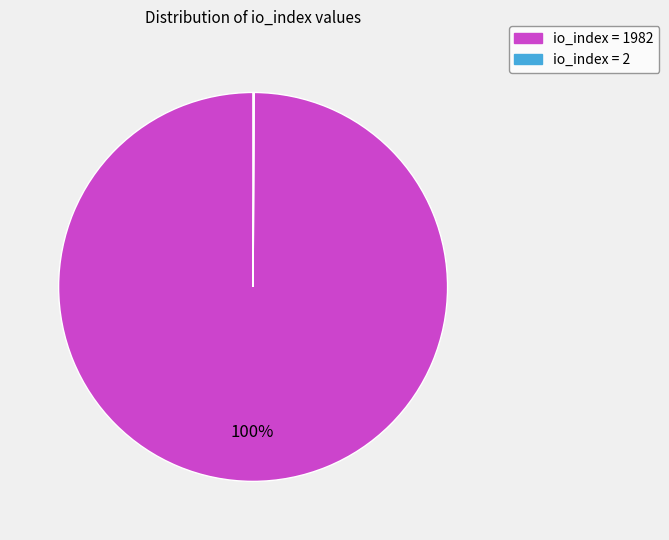

To the nearest percent, what is the difference between the largest and smallest slice percentages?

100%